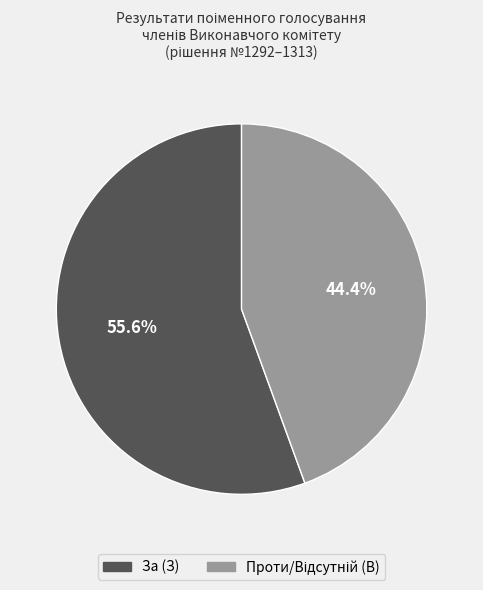

Is there any slice that represents more than half of the pie?

Yes